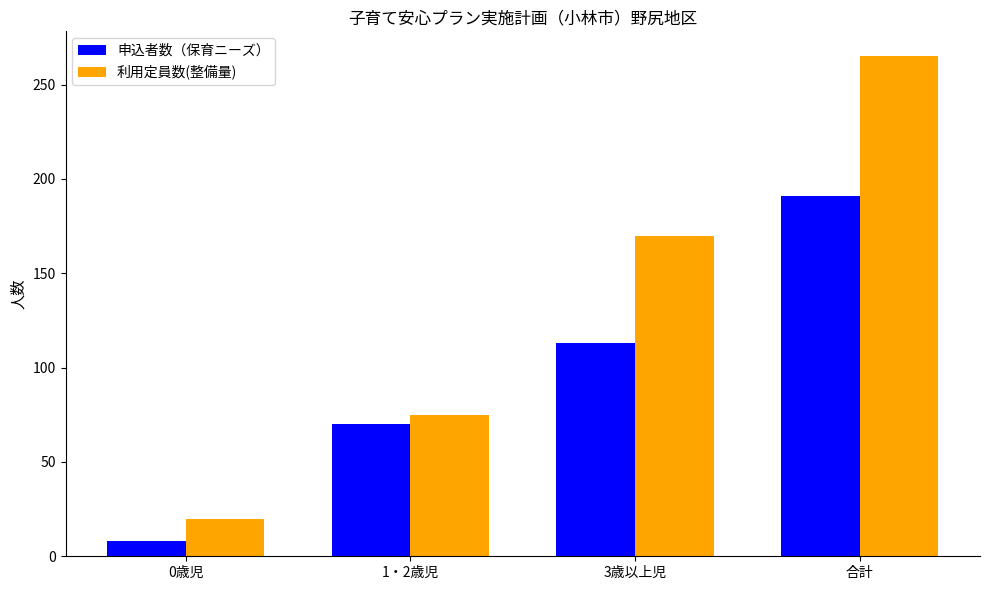

What is the sum of all 申込者数（保育ニーズ） values?

382